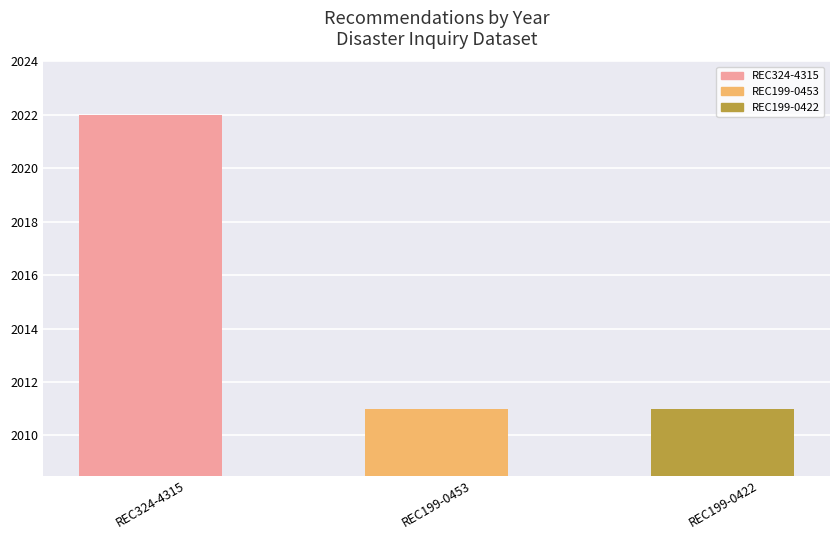

What is the sum of the values at REC199-0422 and REC199-0453?

4022